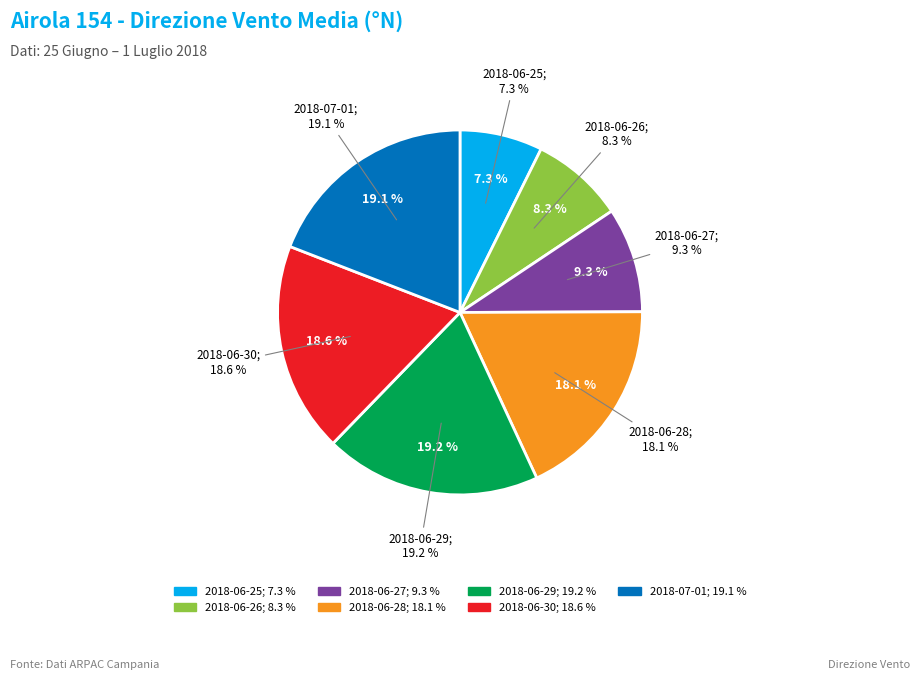

Between 2018-06-25 and 2018-06-30, which is larger?

2018-06-30